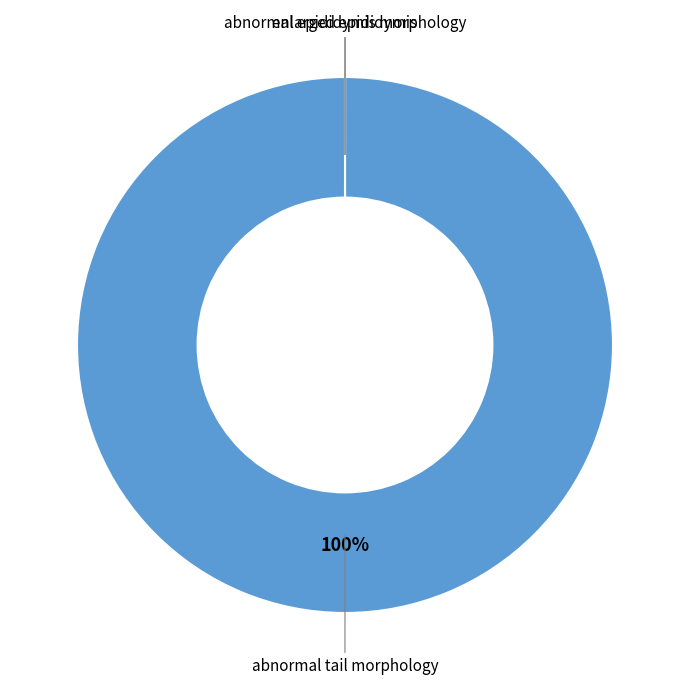

To the nearest percent, what is the difference between the largest and smallest slice percentages?

100%